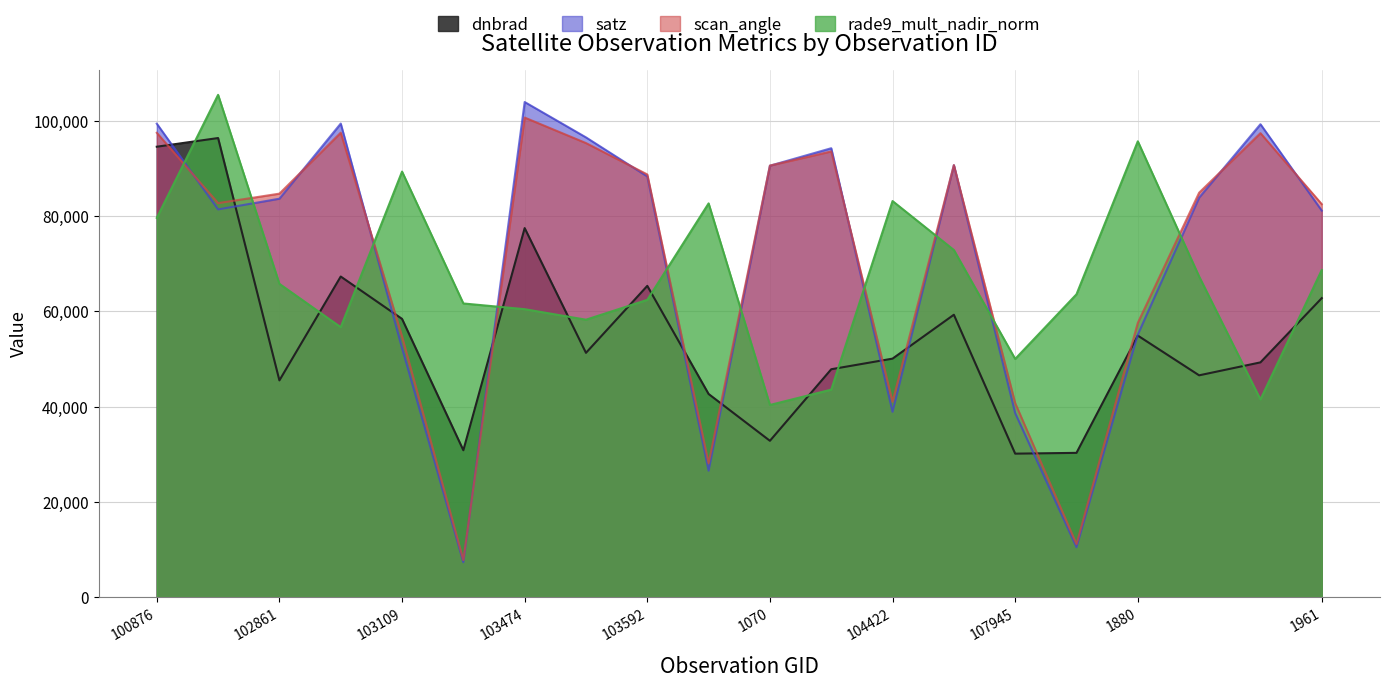

Reading left to right, transcribe all the data shown in this chart.

dnbrad: 100876=94583.6	101003=96406.5	102861=45500.0	647=67316.3	103109=58419.5	103227=30827.9	103474=77489.7	103583=51287.2	103592=65355.9	103946=42642.0	1070=32812.1	104186=47842.6	104422=50072.4	1700=59291.1	107945=30111.6	1835=30279.9	1880=54909.4	108468=46564.6	108481=49284.6	1961=62780.0
satz: 100876=99426.7	101003=81413.8	102861=83667.4	647=99449.8	103109=52289.5	103227=7298.4	103474=103977.4	103583=96545.8	103592=88338.6	103946=26527.6	1070=90593.9	104186=94270.5	104422=38896.0	1700=90713.2	107945=38622.1	1835=10456.8	1880=55110.6	108468=83895.0	108481=99313.9	1961=81162.6
scan_angle: 100876=97508.4	101003=82735.6	102861=84729.7	647=97534.3	103109=54735.2	103227=7753.6	103474=100712.5	103583=95353.8	103592=88760.1	103946=28090.7	1070=90626.1	104186=93600.1	104422=41009.9	1700=90725.8	107945=40725.9	1835=11106.1	1880=57576.1	108468=84929.6	108481=97437.5	1961=82519.6
rade9_mult_nadir_norm: 100876=79640.0	101003=105480.0	102861=65780.0	647=56680.0	103109=89360.0	103227=61660.0	103474=60460.0	103583=58250.0	103592=62420.0	103946=82680.0	1070=40340.0	104186=43560.0	104422=83170.0	1700=72890.0	107945=50010.0	1835=63590.0	1880=95720.0	108468=67320.0	108481=41500.0	1961=68690.0